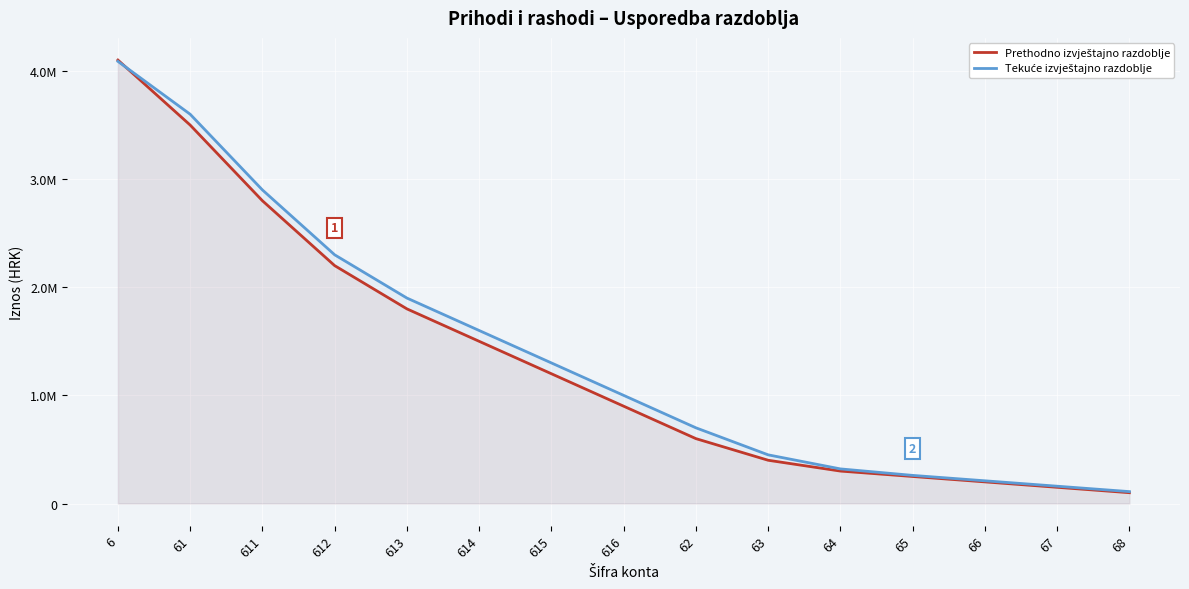

What is the difference between the second highest and minimum values in the Prethodno izvještajno razdoblje series?

3400000